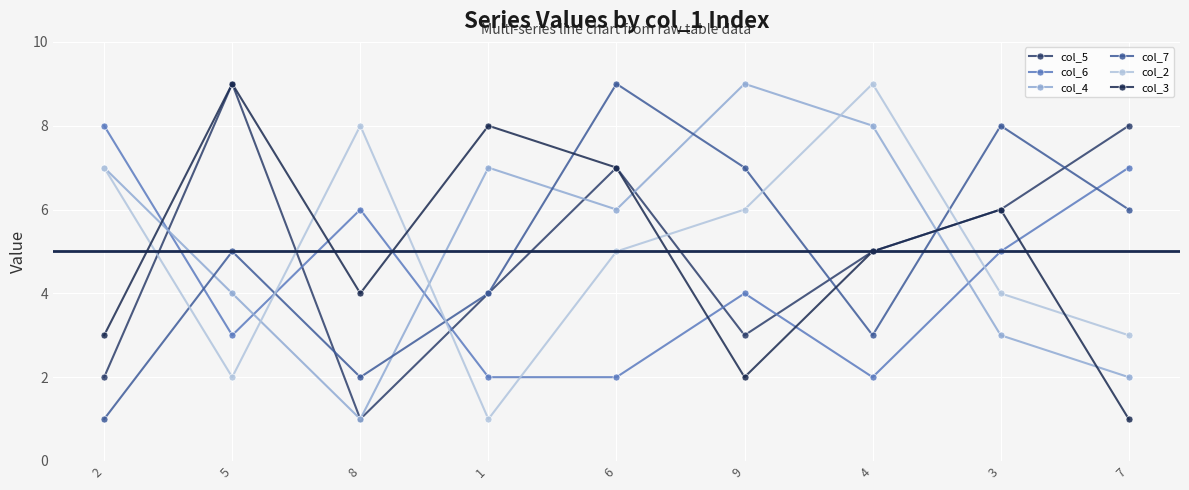

At how many categories does at least one series exceed 4?

9